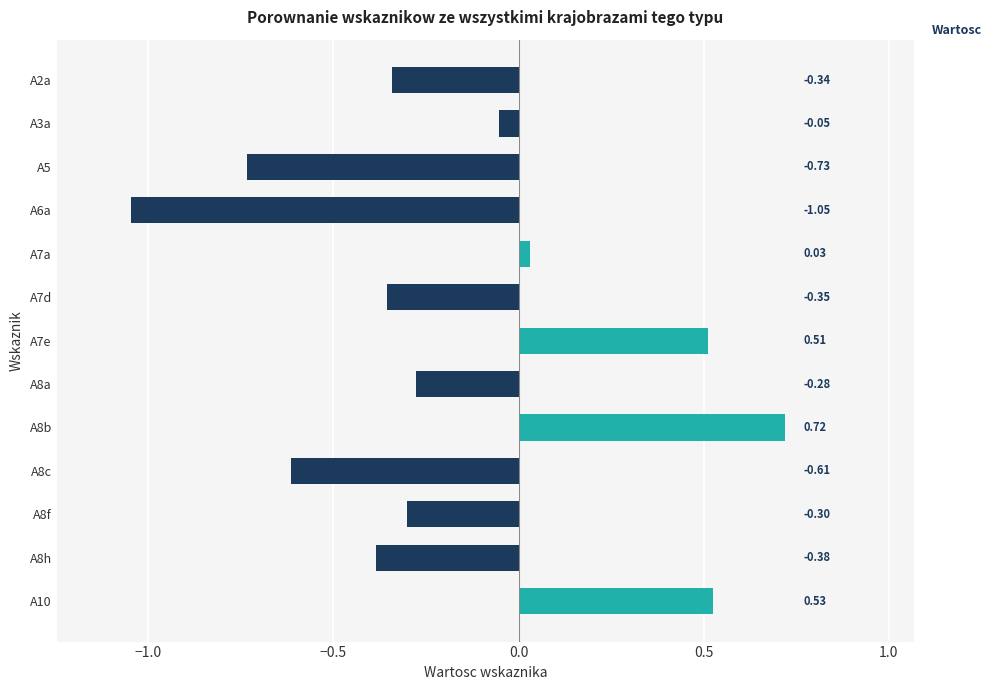

Rank the categories by value from highest to lowest.

A8b, A10, A7e, A7a, A3a, A8a, A8f, A2a, A7d, A8h, A8c, A5, A6a